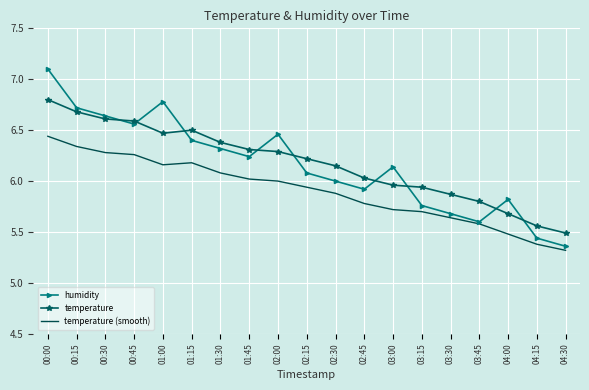

The temperature series shows 5.9 at 03:30. True or false?

True